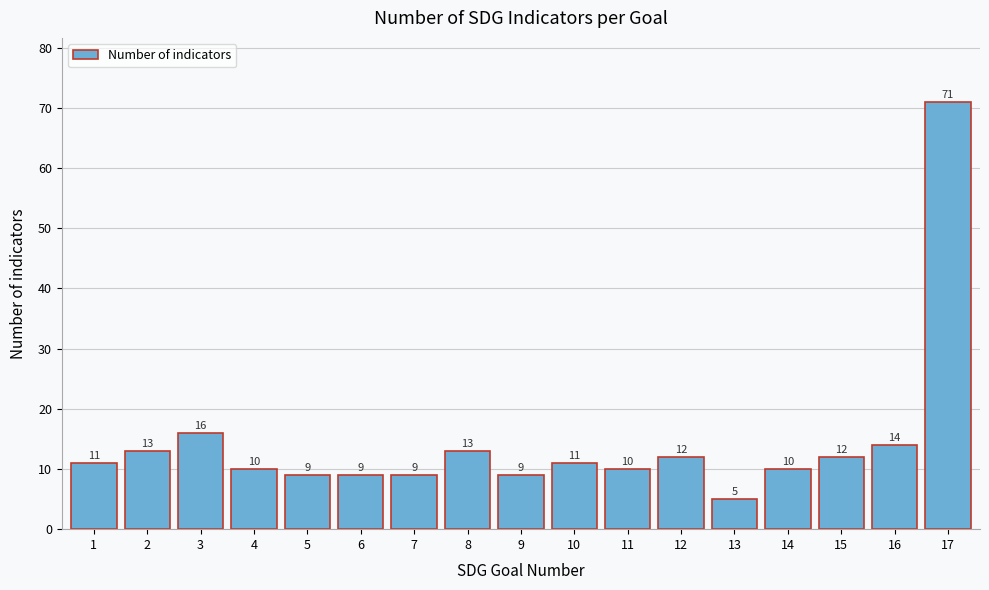

Reading left to right, transcribe all the data shown in this chart.

1=11	2=13	3=16	4=10	5=9	6=9	7=9	8=13	9=9	10=11	11=10	12=12	13=5	14=10	15=12	16=14	17=71